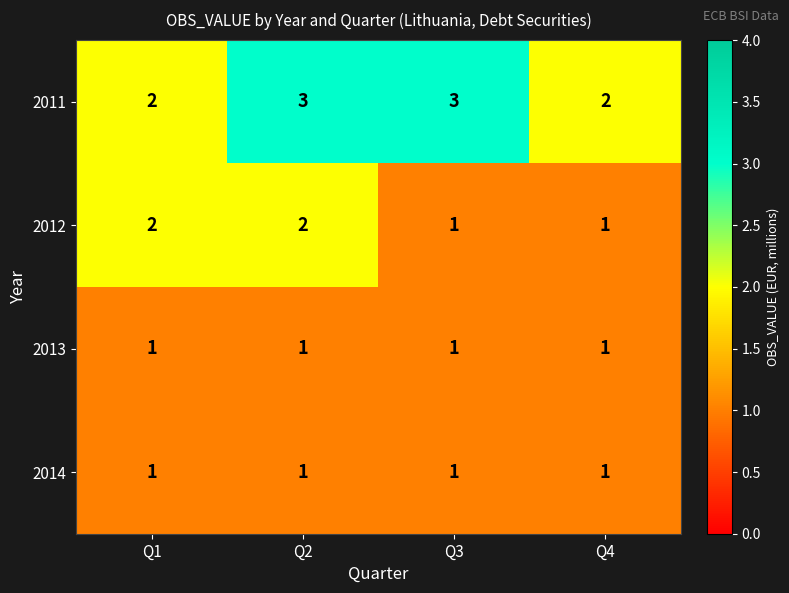

At how many categories does at least one series exceed 1?

4